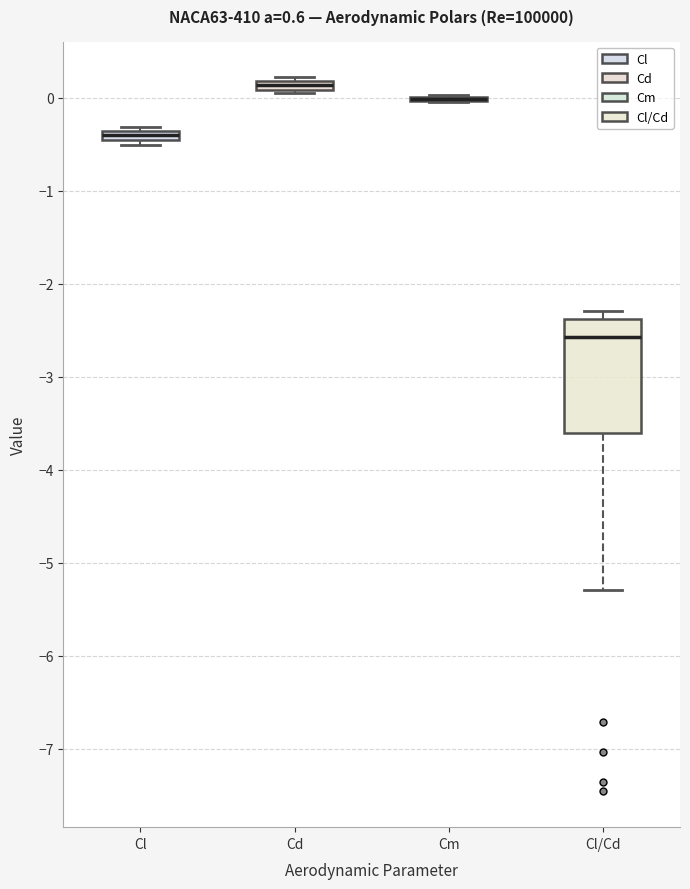

Where is the lower edge of the box for Cl on the y-axis? The values are not printed on the chart, so give them approximately, as read against the axis.

-0.5